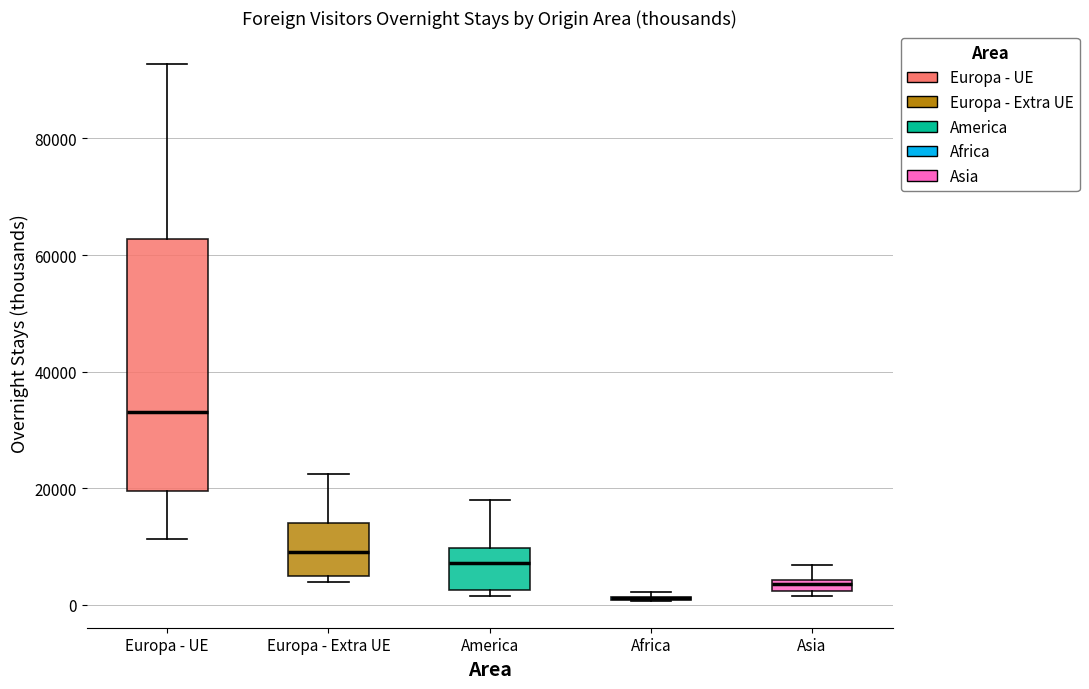

Which box is the tallest, from its lower edge to its upper edge?

Europa - UE